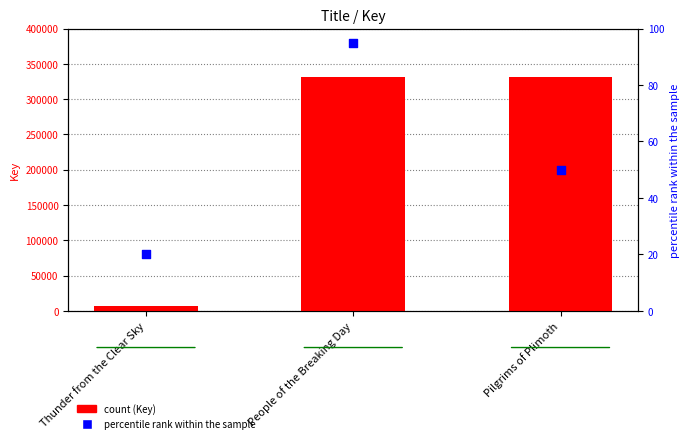

Which series contains the highest Y value?

Key